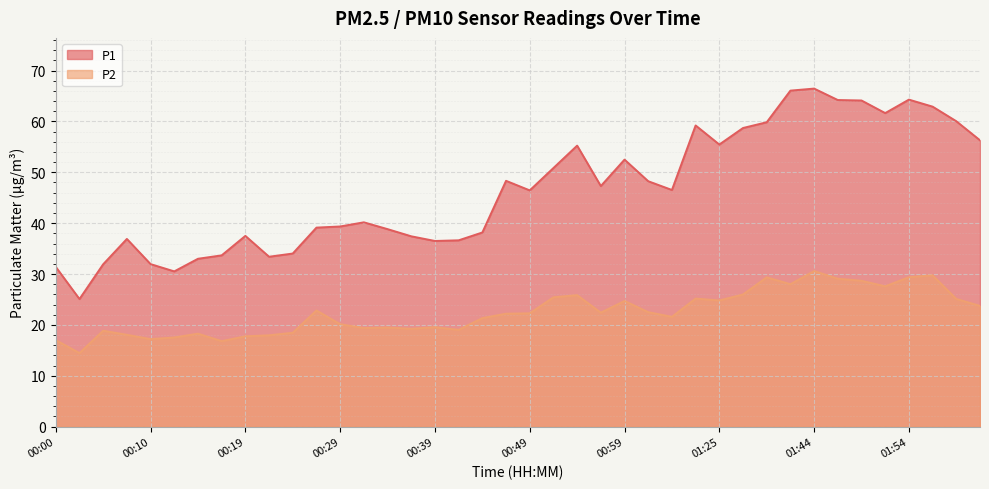

Reading left to right, what are all the values shown in this chart?

P1: 00:00=31.4	00:02=25.1	00:05=31.9	00:07=36.9	00:10=31.9	00:12=30.5	00:15=33.0	00:17=33.7	00:19=37.5	00:22=33.4	00:24=34.0	00:27=39.1	00:29=39.4	00:32=40.2	00:34=38.8	00:37=37.4	00:39=36.5	00:41=36.6	00:44=38.2	00:46=48.3	00:49=46.5	00:51=50.9	00:54=55.2	00:56=47.3	00:59=52.5	01:01=48.2	01:04=46.5	01:12=59.2	01:25=55.5	01:36=58.7	01:39=59.9	01:41=66.1	01:44=66.5	01:46=64.2	01:49=64.1	01:51=61.6	01:54=64.3	01:56=62.9	01:59=60.0	02:01=56.3
P2: 00:00=17.0	00:02=14.4	00:05=18.9	00:07=18.1	00:10=17.2	00:12=17.5	00:15=18.3	00:17=16.8	00:19=17.8	00:22=17.9	00:24=18.4	00:27=22.8	00:29=20.1	00:32=19.4	00:34=19.5	00:37=19.2	00:39=19.6	00:41=19.0	00:44=21.3	00:46=22.2	00:49=22.3	00:51=25.4	00:54=25.9	00:56=22.4	00:59=24.7	01:01=22.5	01:04=21.6	01:12=25.2	01:25=24.8	01:36=26.0	01:39=29.4	01:41=28.0	01:44=30.6	01:46=29.1	01:49=28.7	01:51=27.6	01:54=29.4	01:56=29.8	01:59=25.1	02:01=23.7